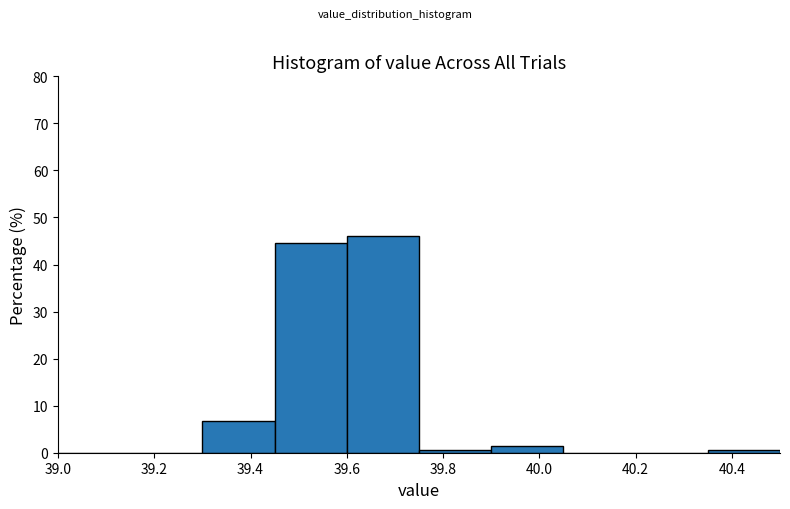

How tall is the bar that spans 39.90 to 40.05 on the x-axis? Neither the bar edges nor the heights are printed on the chart, so give them approximately, as read against the axes.

1